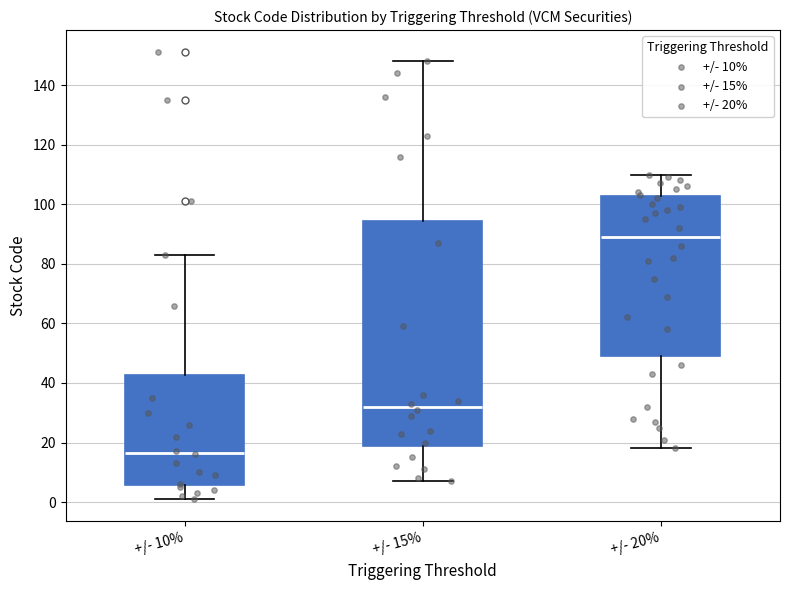

Where is the upper edge of the box for +/- 10% on the y-axis? The values are not printed on the chart, so give them approximately, as read against the axis.

42